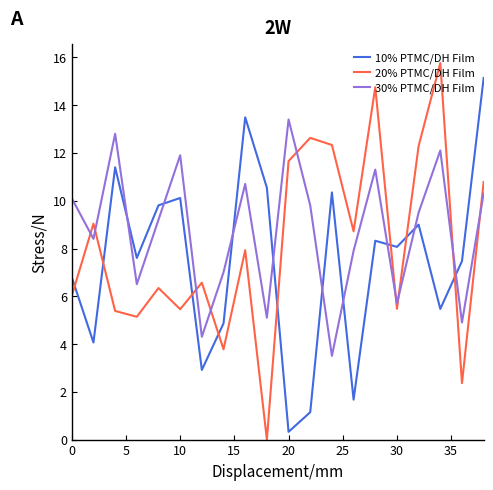

Reading left to right, what are all the values shown in this chart?

10% PTMC/DH Film: 6.8	4.1	11.4	7.6	9.8	10.1	2.9	4.9	13.5	10.5	0.3	1.1	10.3	1.7	8.3	8.1	9.0	5.5	7.5	15.1
20% PTMC/DH Film: 6.0	9.0	5.4	5.1	6.3	5.5	6.6	3.8	7.9	0.0	11.7	12.6	12.3	8.7	14.8	5.5	12.3	15.8	2.4	10.8
30% PTMC/DH Film: 10.1	8.4	12.8	6.5	9.2	11.9	4.3	7.0	10.7	5.1	13.4	9.8	3.5	7.9	11.3	5.7	9.5	12.1	4.9	10.3